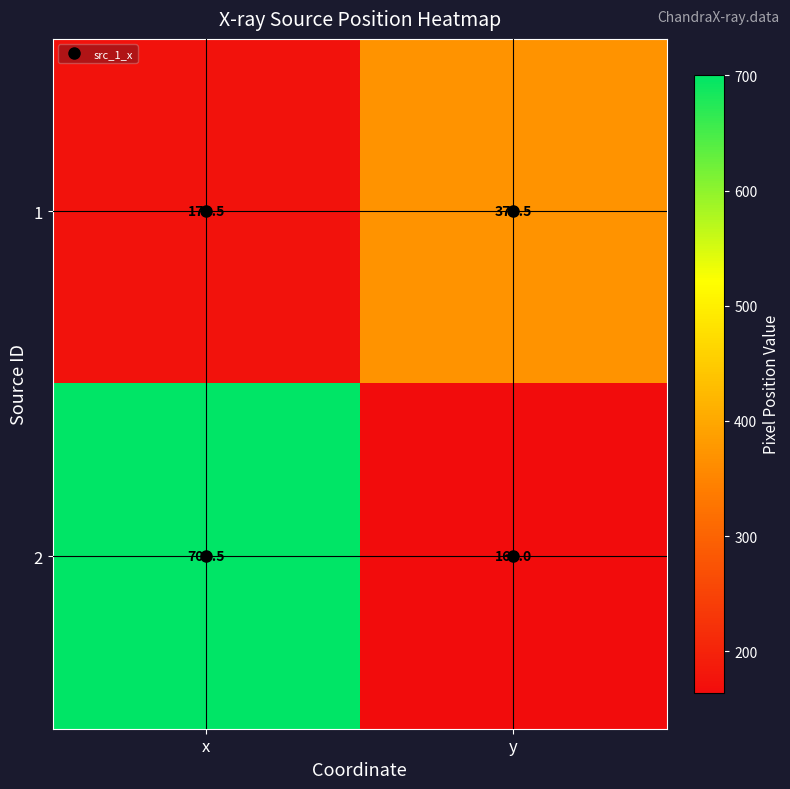

Read the 1 value at x.

172.5